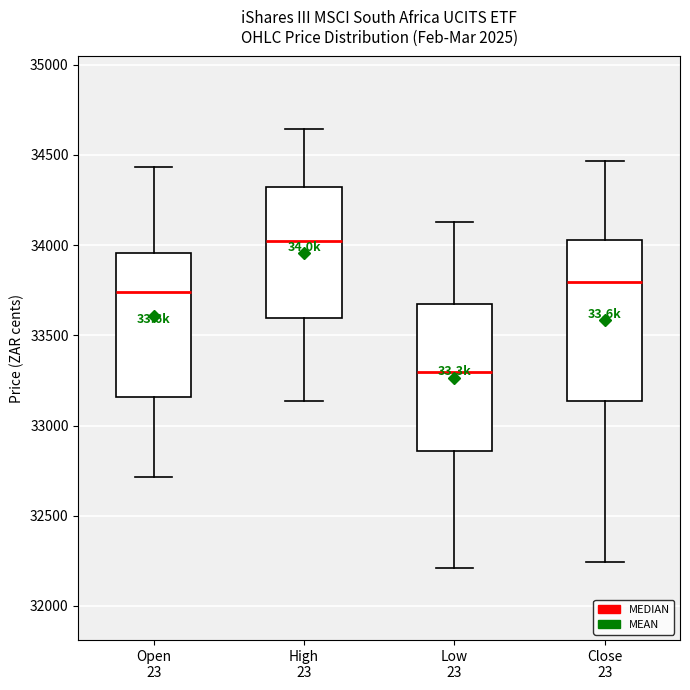

Comparing the boxes themselves (not the whiskers), which one is the tallest?

Close 23